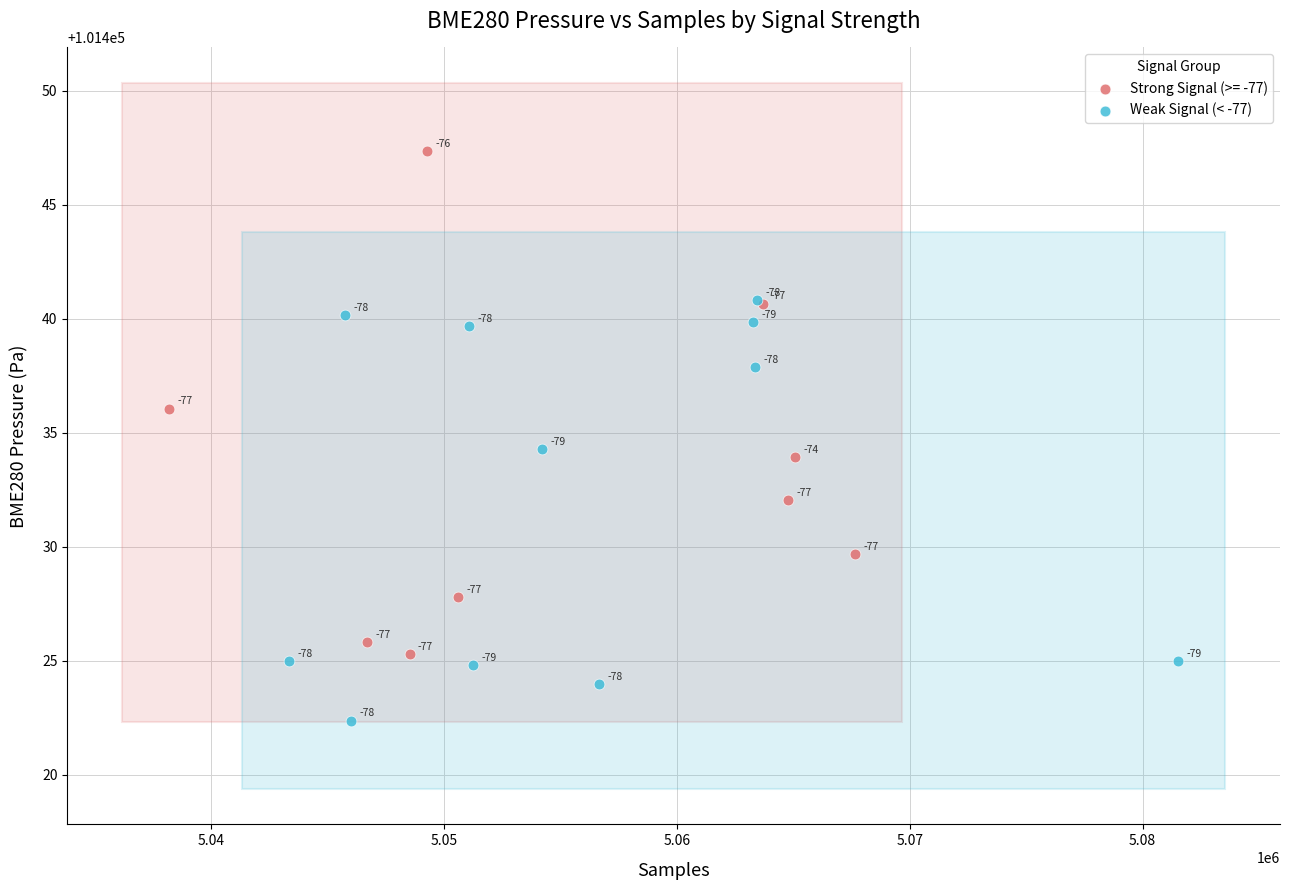

Which series reaches the minimum Y coordinate?

Weak Signal (< -77)